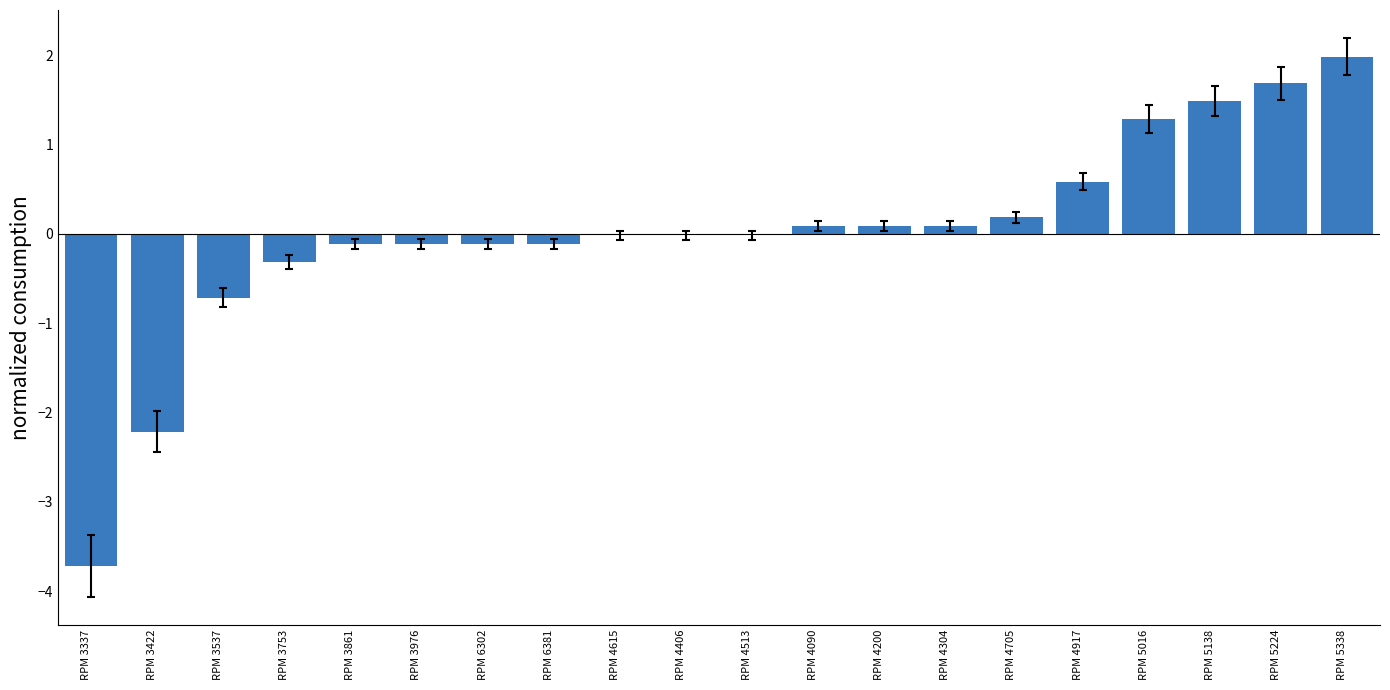

The value at RPM 3337 is -3.7. True or false?

True